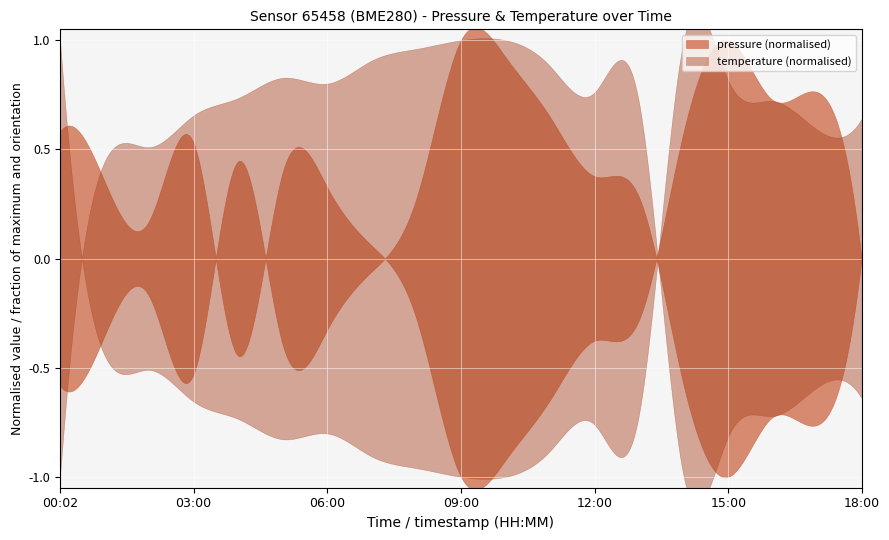

Count the number of data series in this chart.

2